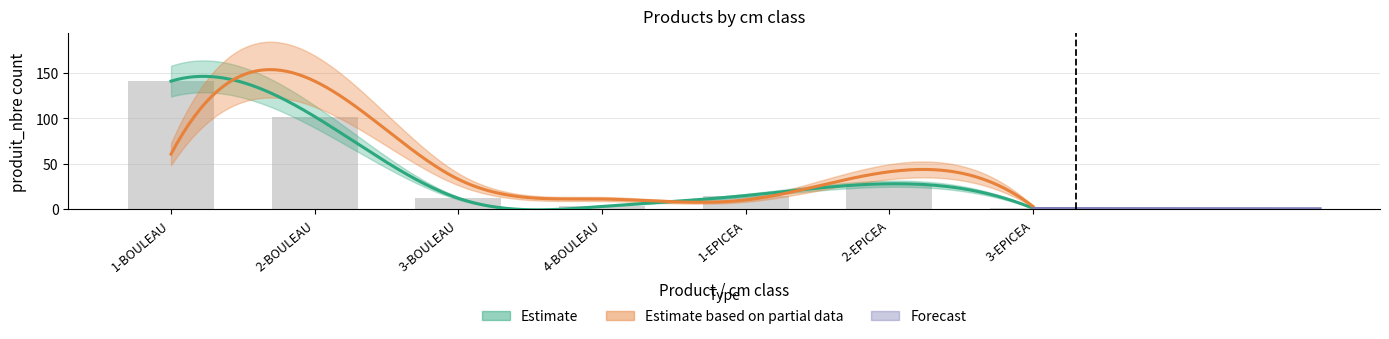

Is it true that the value at 2-BOULEAU is 70?

False